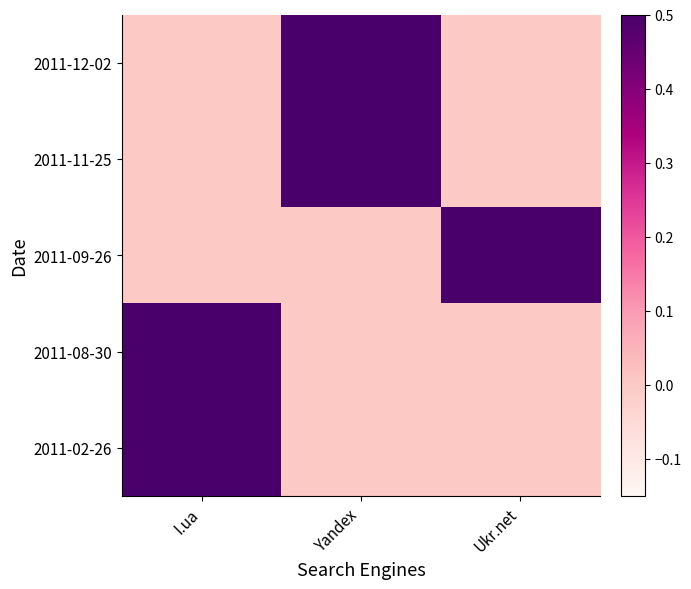

At which category does the chart reach its minimum across all series?

I.ua